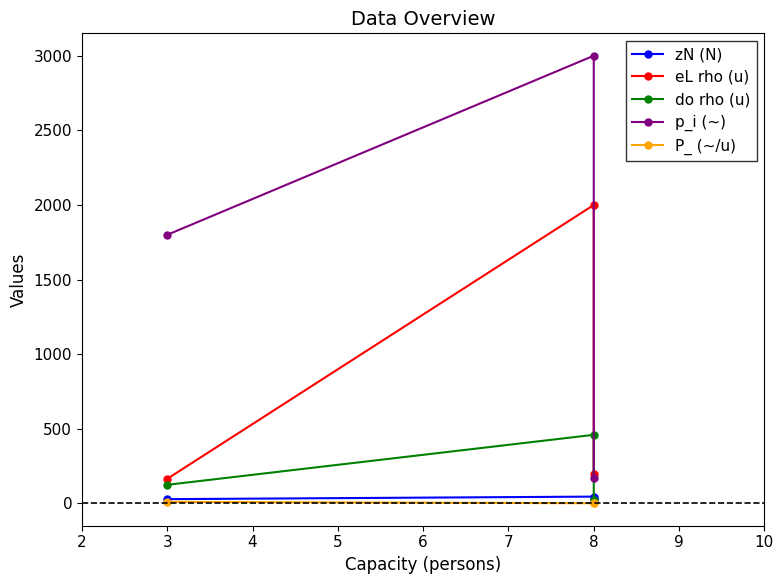

What are all the series names shown in the legend?

zN (N), eL rho (u), do rho (u), p_i (~), P_ (~/u)